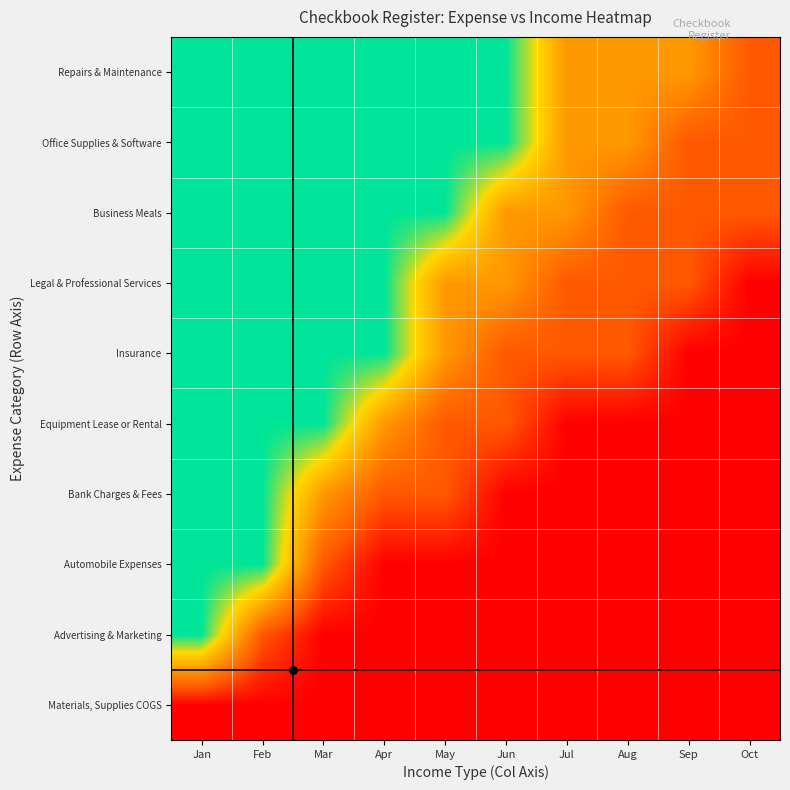

Which label corresponds to the smallest value in the chart?

Jan